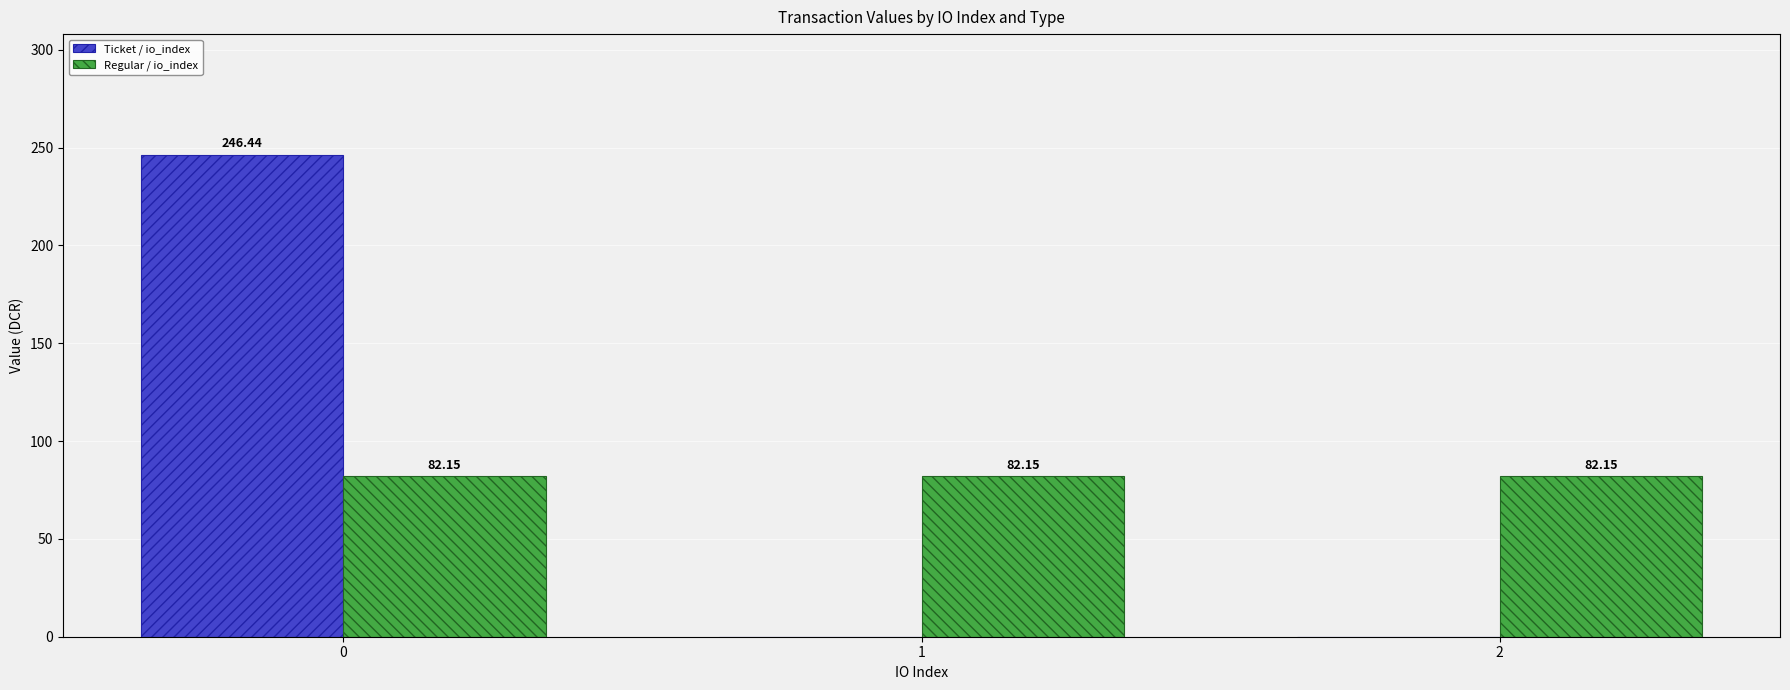

What is the maximum value for Ticket / io_index?

246.4